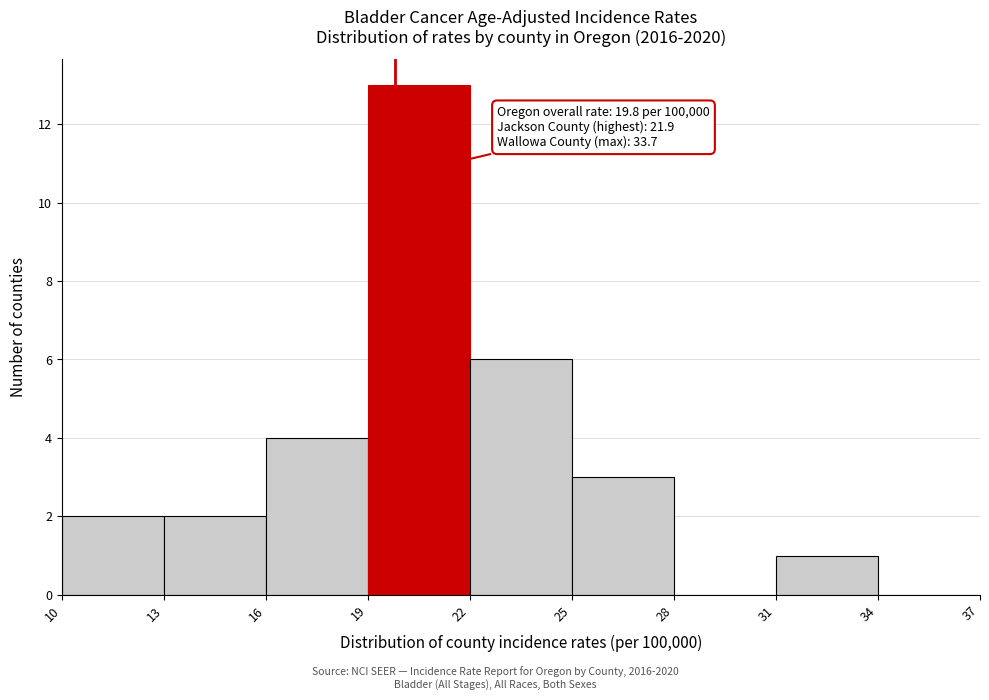

Over which range of the x-axis is the bar tallest?

19 to 22